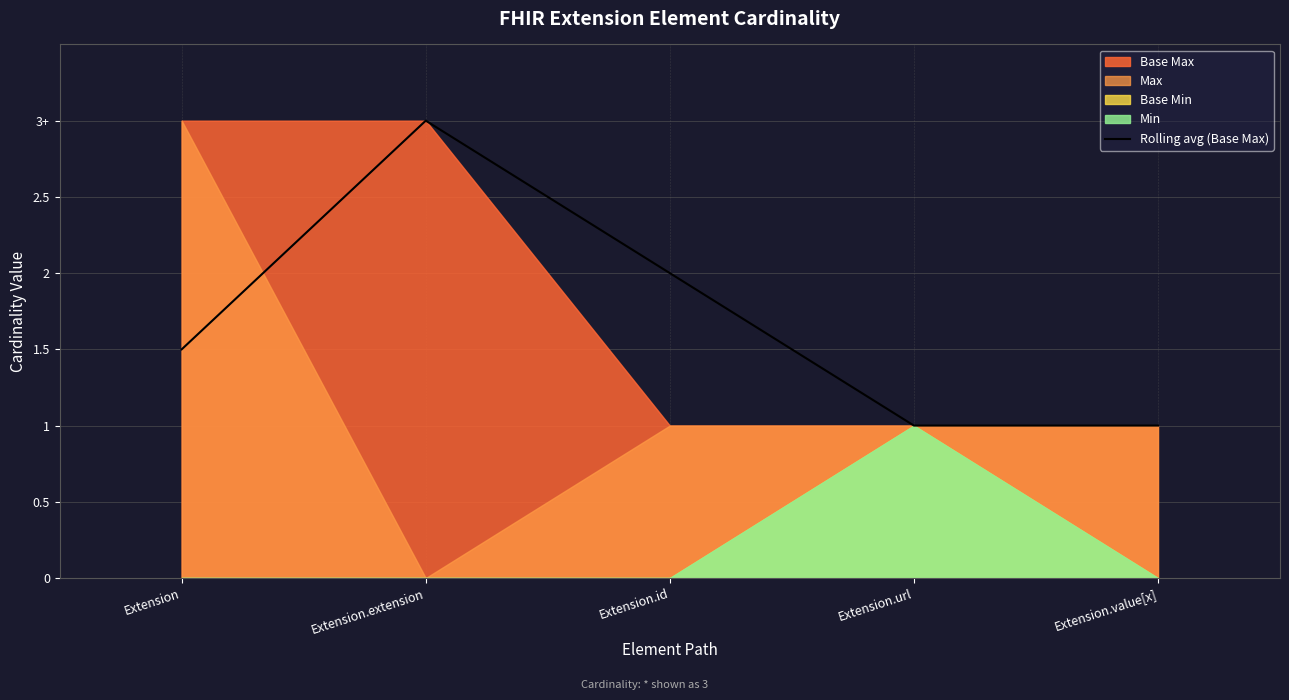

What is the label of the 3rd point from the right?

Extension.id